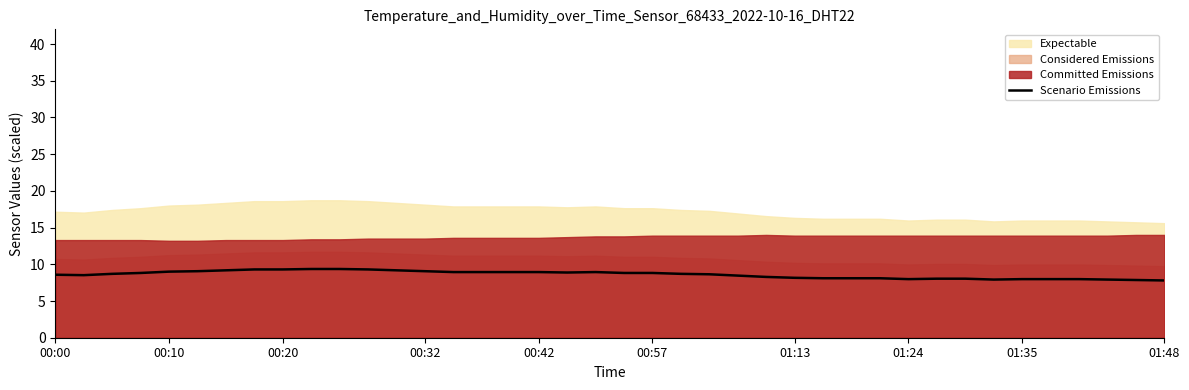

What is the smallest value displayed?

7.8